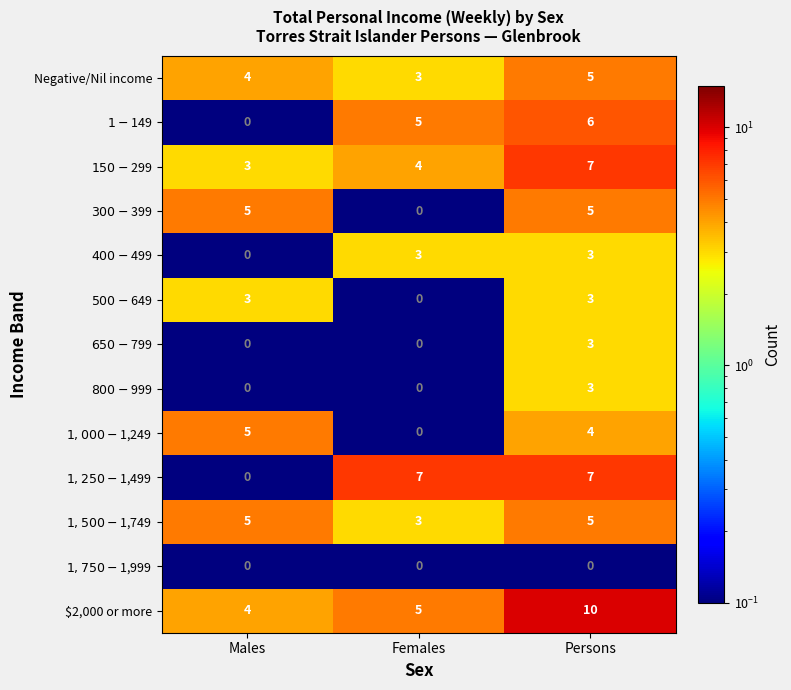

What is the maximum value shown in the chart?

10